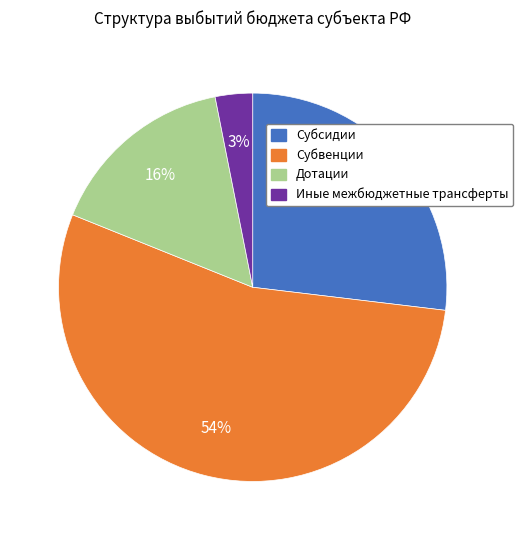

To the nearest percent, what is the difference between the largest and smallest slice percentages?

51%